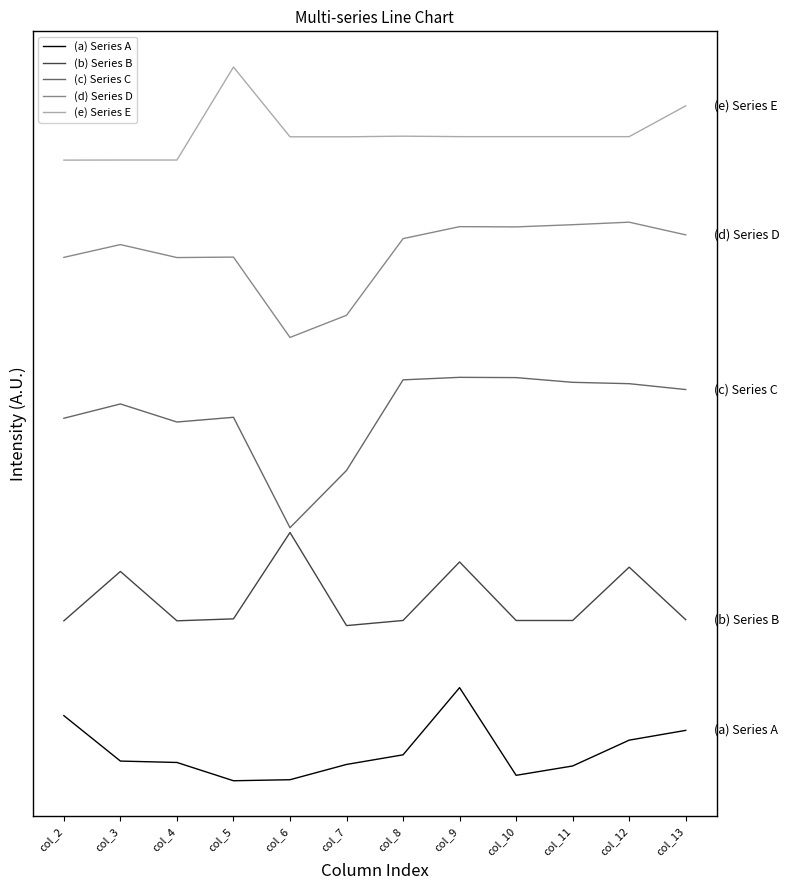

What value does the (c) Series C series have at col_5?

585626.6